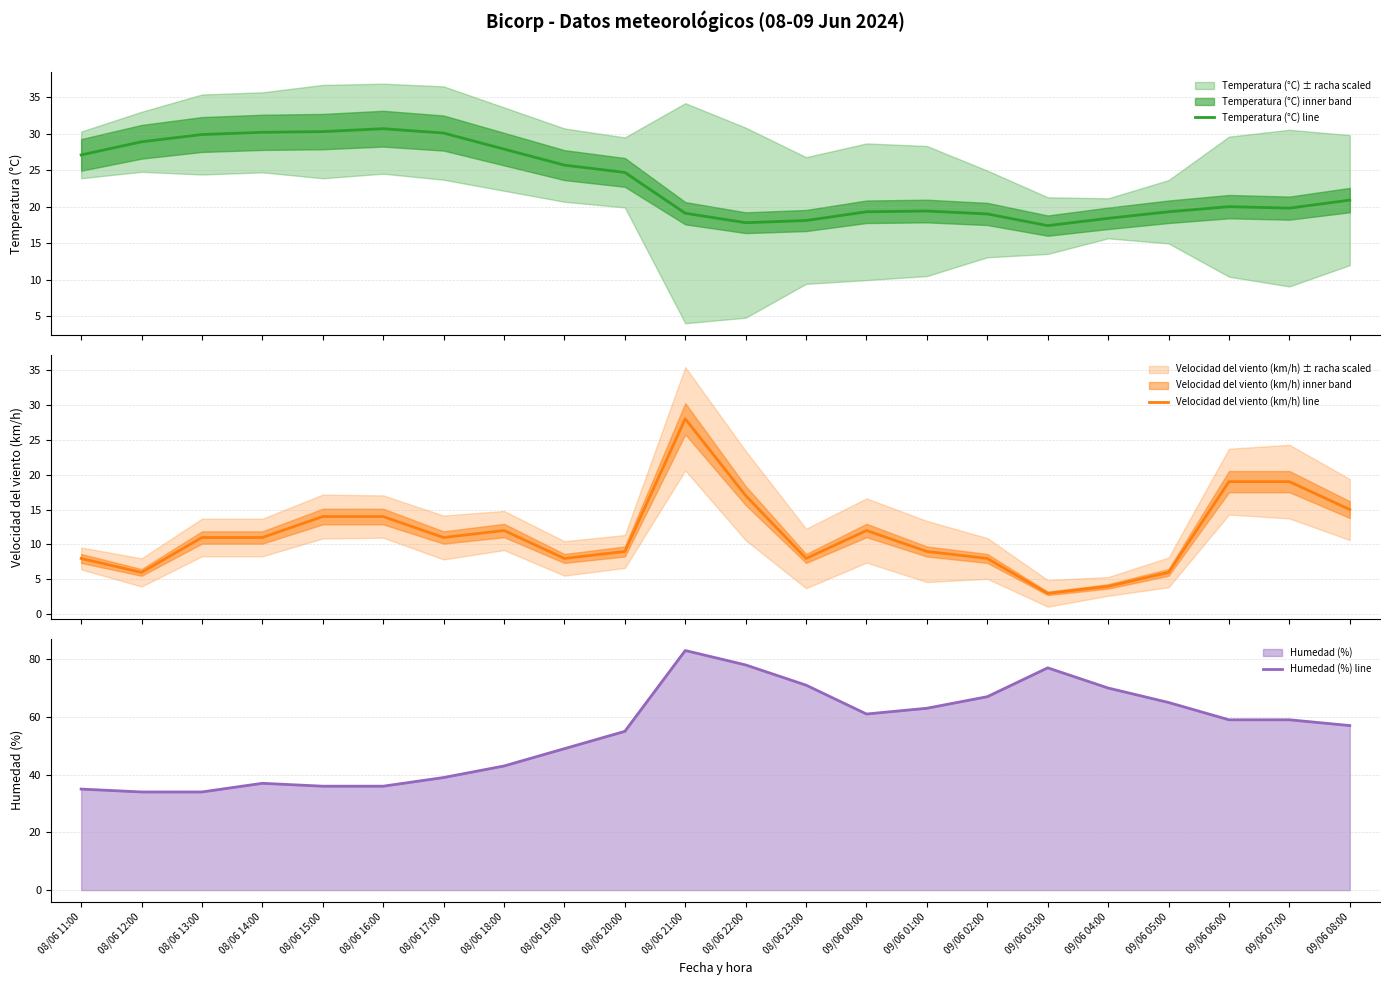

True or false: Velocidad del viento (km/h) line has more than 1 points higher than both neighbors.

True